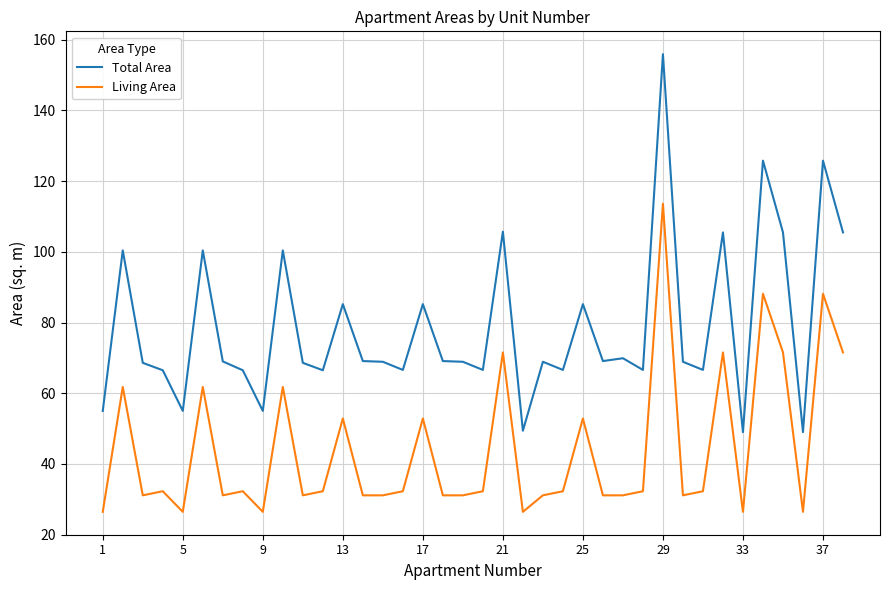

Rank the series by their average value, from highest to lowest.

Total Area, Living Area